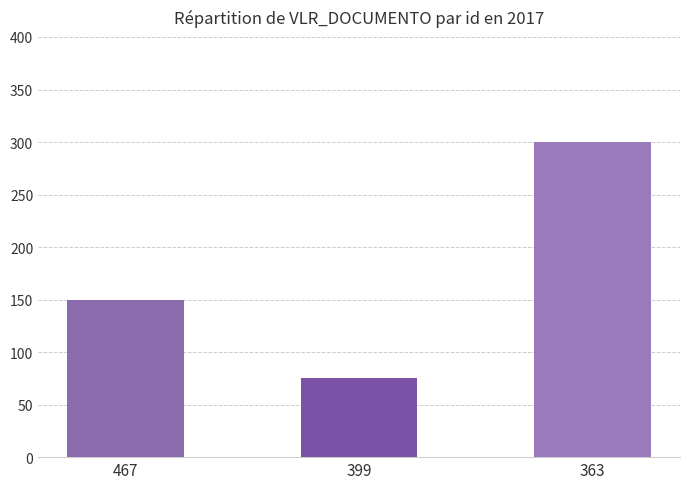

Reading left to right, transcribe all the data shown in this chart.

150	75	300